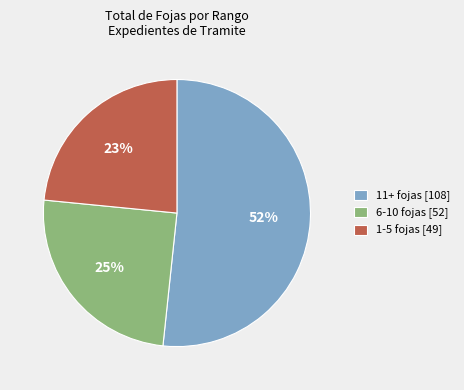

Do 11+ fojas [108] and 6-10 fojas [52] together represent more than half of the pie?

Yes